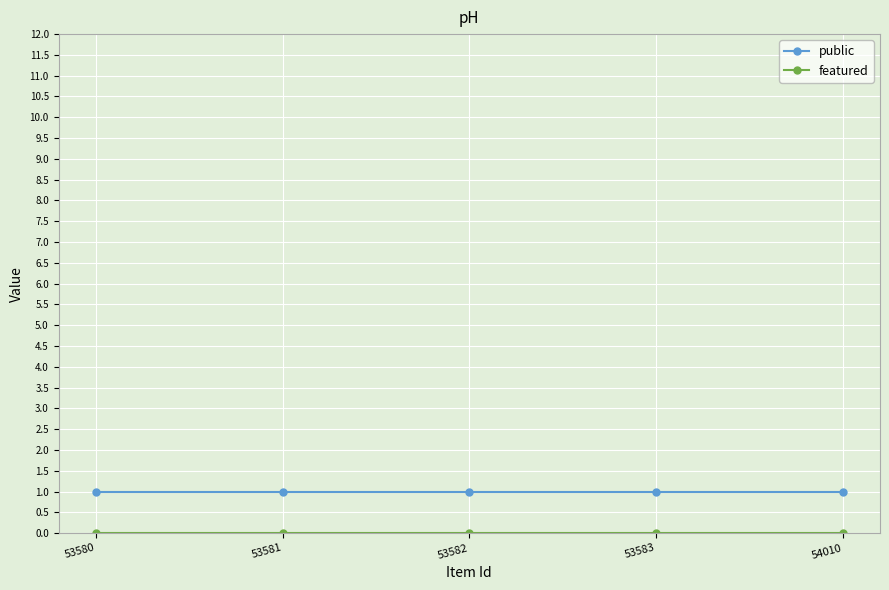

True or false: public has a value of 2 at 54010.

False